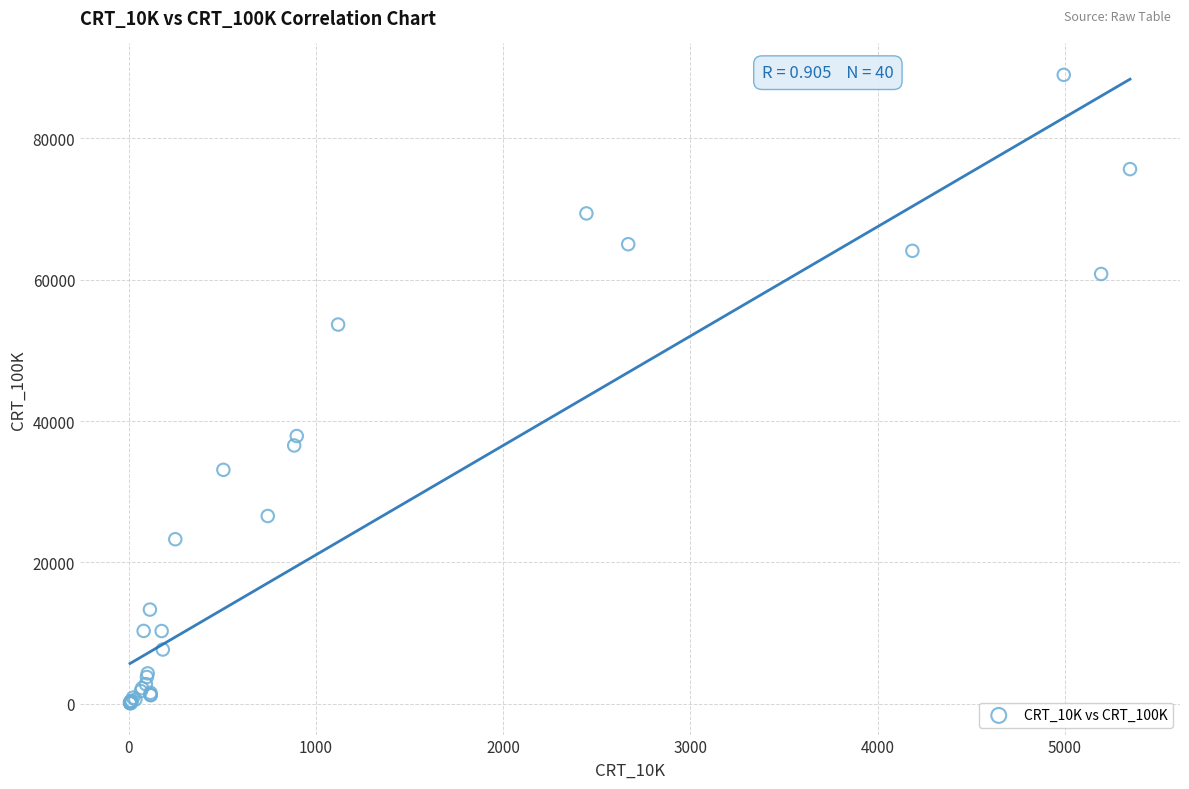

What Y value in the scatter plot is closest to 44544?

37891.7